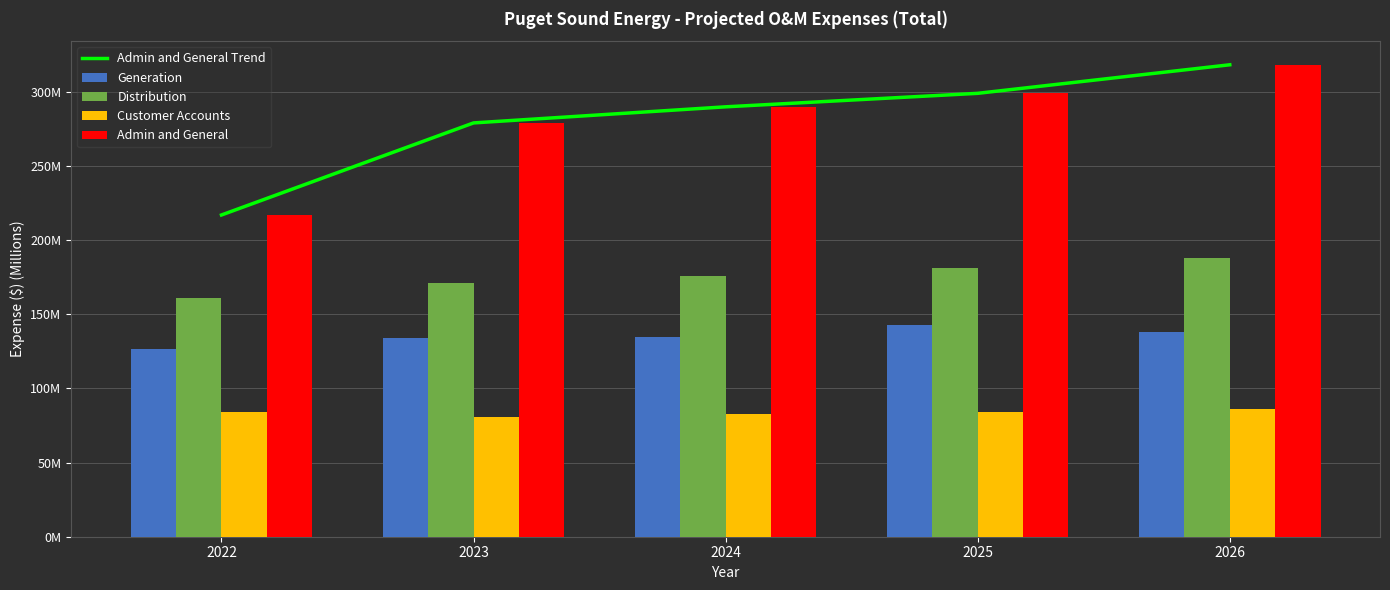

List the series in order of their peak value, highest first.

Admin and General Trend, Admin and General, Distribution, Generation, Customer Accounts